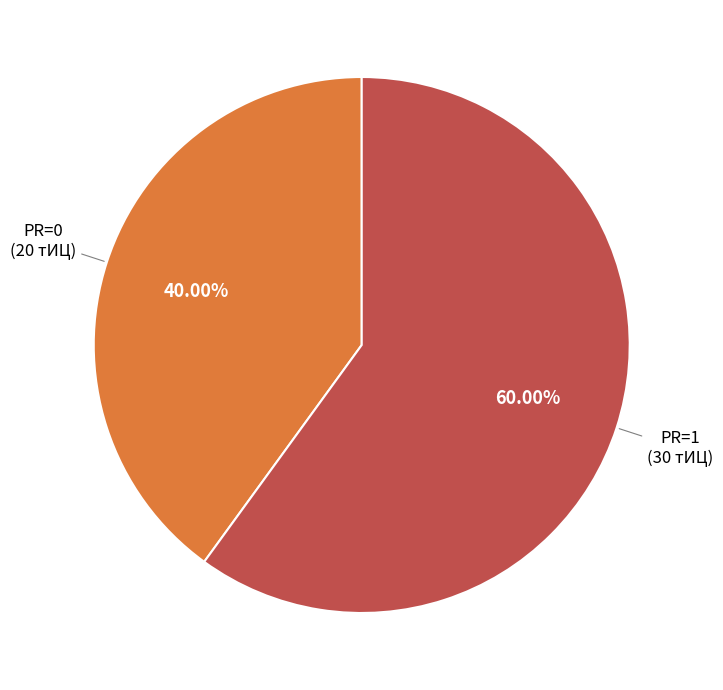

Which slice is the largest?

PR=1 (30 тИЦ)